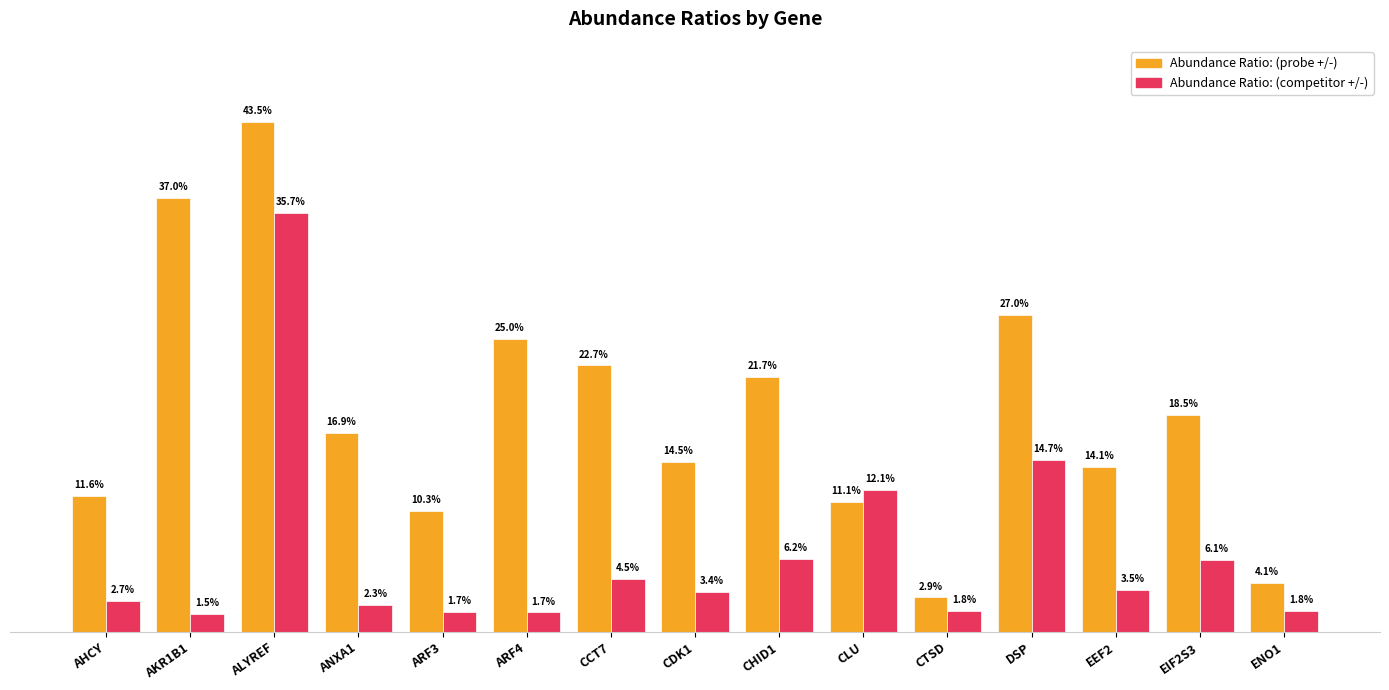

Does the chart contain stacked bars?

No